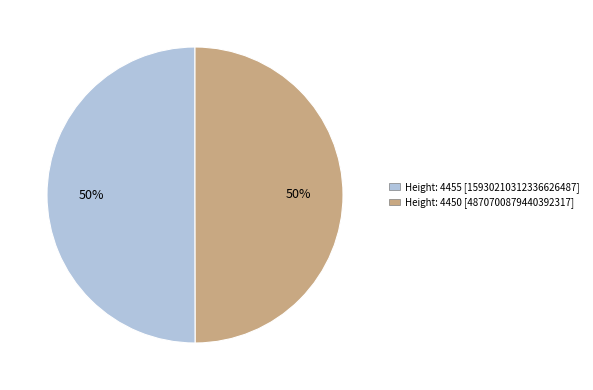

To the nearest percent, what is the average slice percentage?

50%